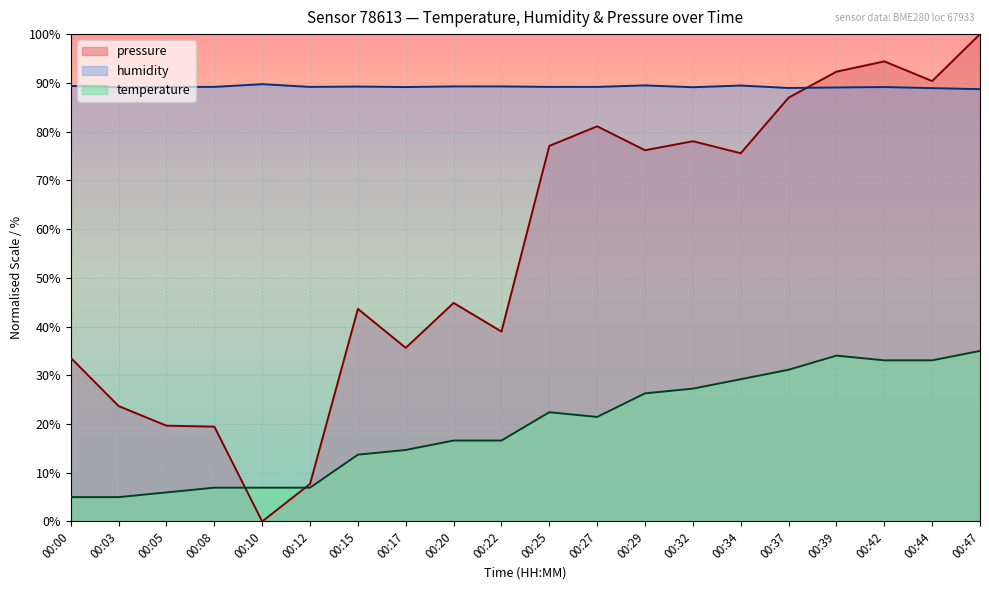

Where is the first local minimum for temperature?

00:27